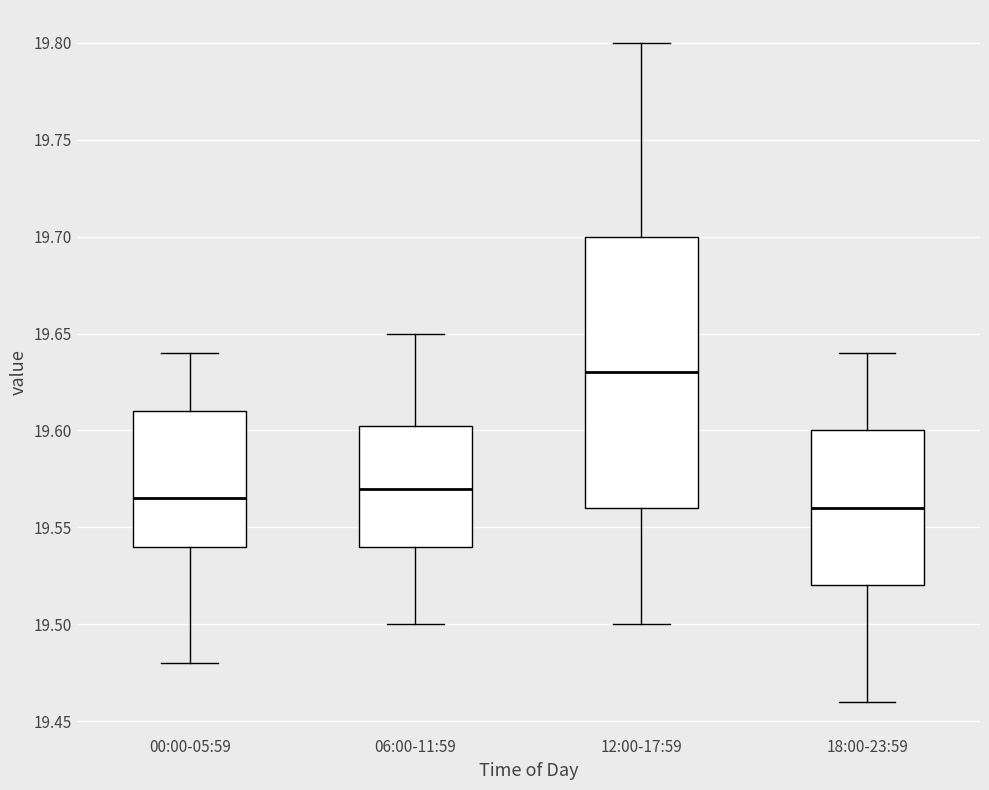

Reading left to right, transcribe this box plot: for each box, give where its median line is, the range the box spans, and where its two whiskers end, as read against the y-axis. The values are not printed on the chart, so give them approximately, as read against the axis.

00:00-05:59: median 19.565, box 19.540 to 19.610, whiskers 19.480 to 19.640
06:00-11:59: median 19.570, box 19.540 to 19.605, whiskers 19.500 to 19.650
12:00-17:59: median 19.630, box 19.560 to 19.700, whiskers 19.500 to 19.800
18:00-23:59: median 19.560, box 19.520 to 19.600, whiskers 19.460 to 19.640